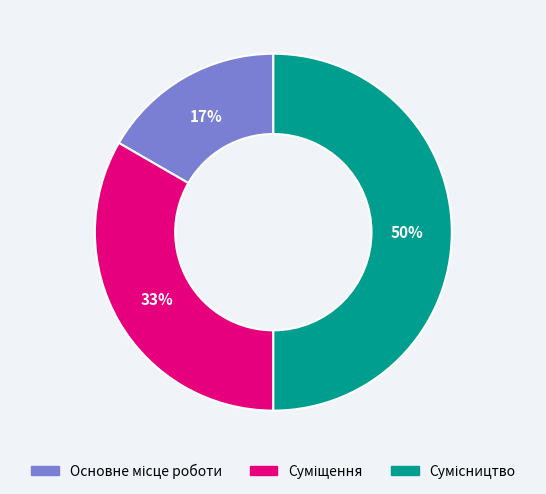

To the nearest percent, what is the difference between the largest and smallest slice percentages?

33%